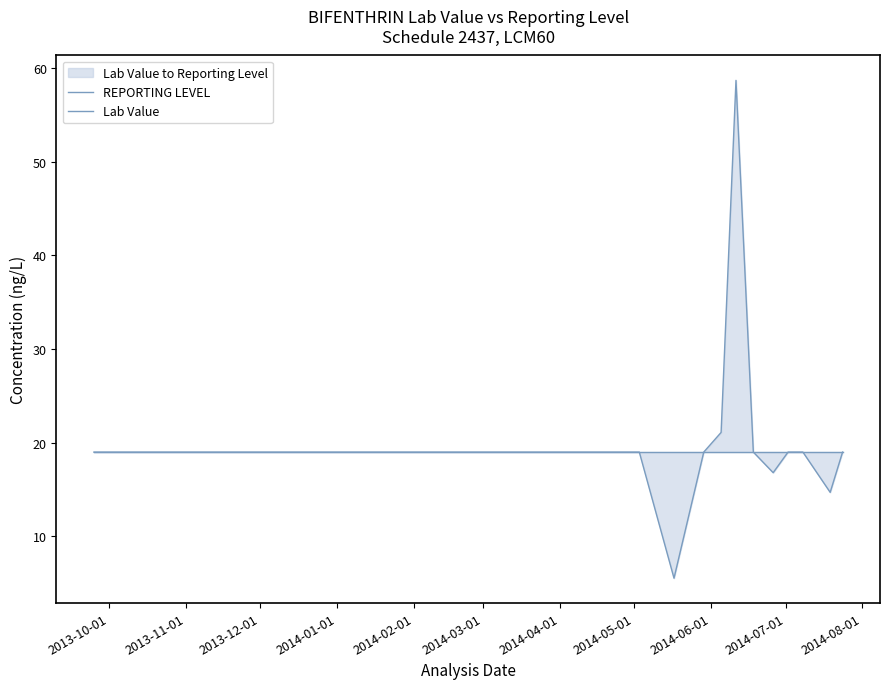

True or false: Lab Value and REPORTING LEVEL intersect in this chart.

False